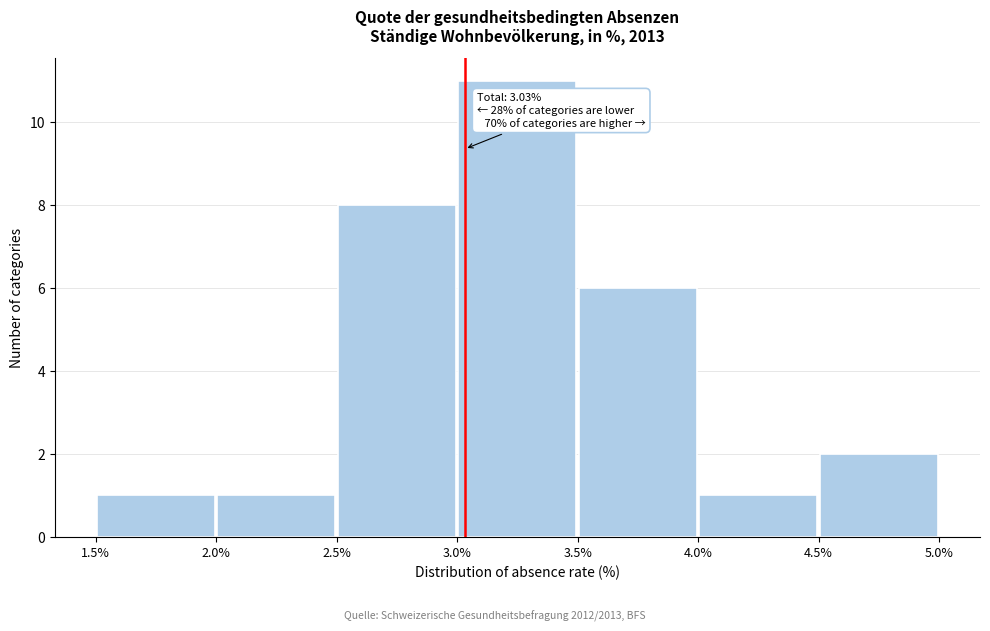

Which range on the x-axis has the tallest bar?

3.0% to 3.5%